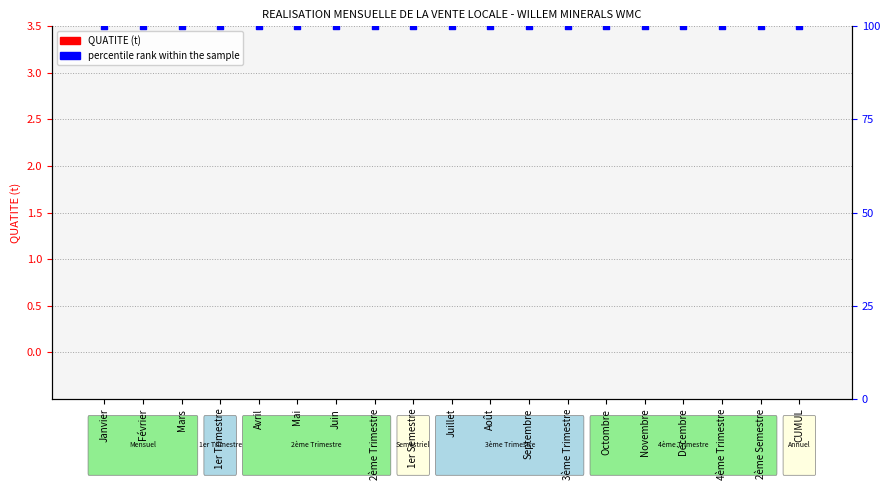

Which series reaches the maximum Y coordinate?

percentile rank within the sample